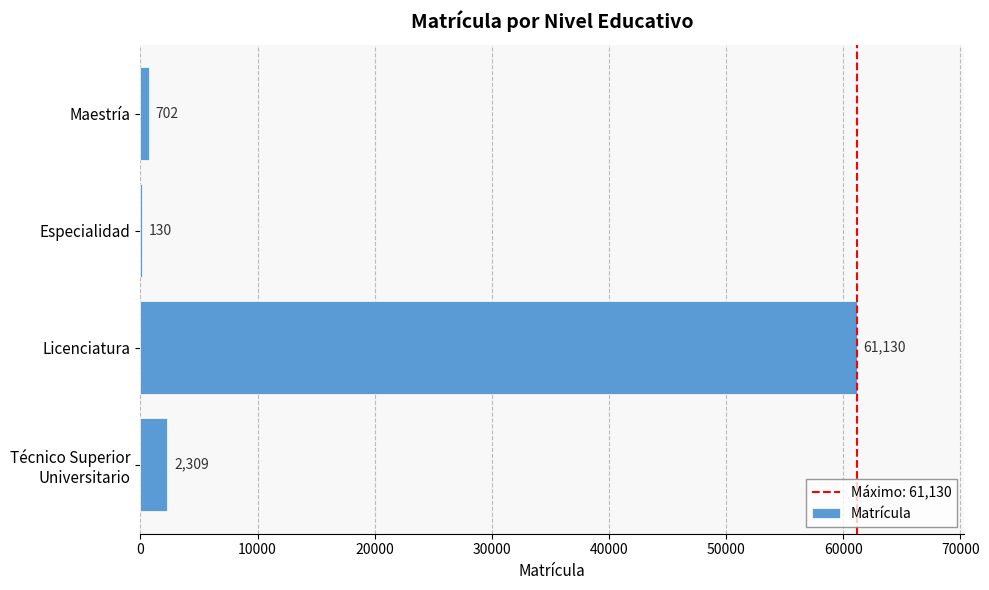

Approximately how many times larger is the value at Maestría compared to Especialidad?

5.4